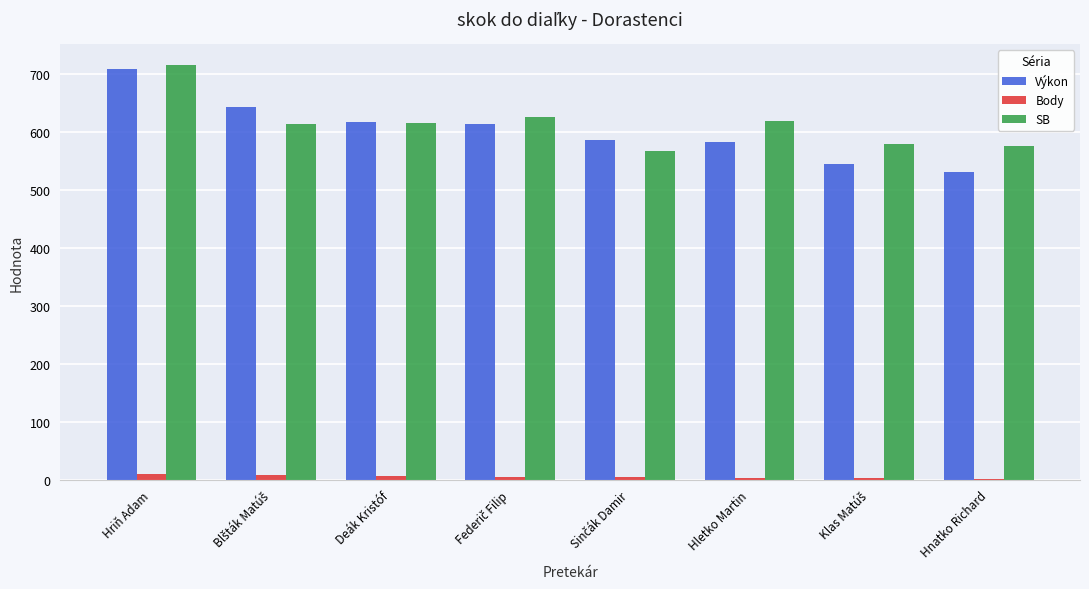

At which category is the sum across all series the highest?

Hriň Adam